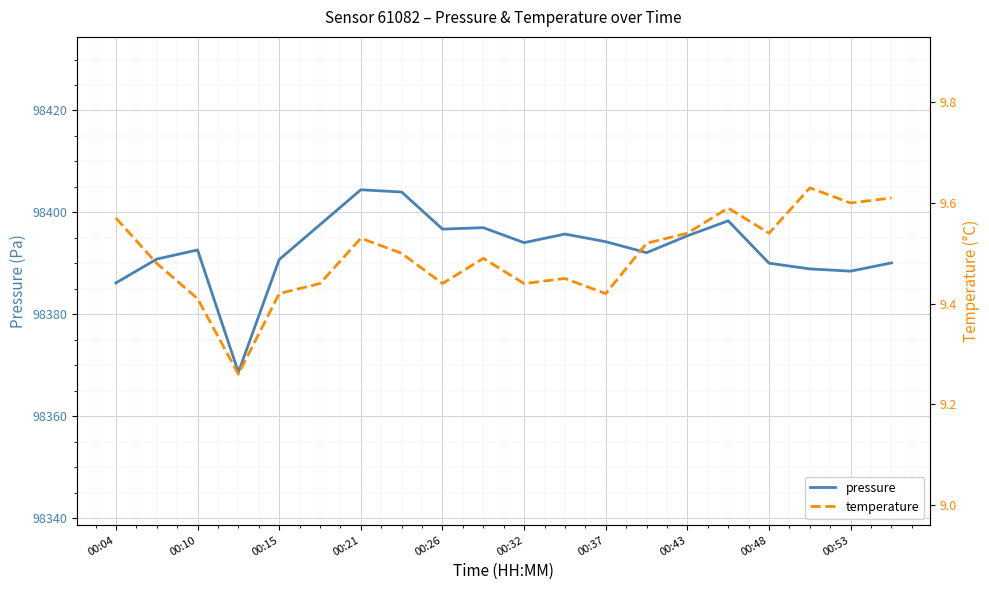

True or false: pressure and temperature cross at least once.

False